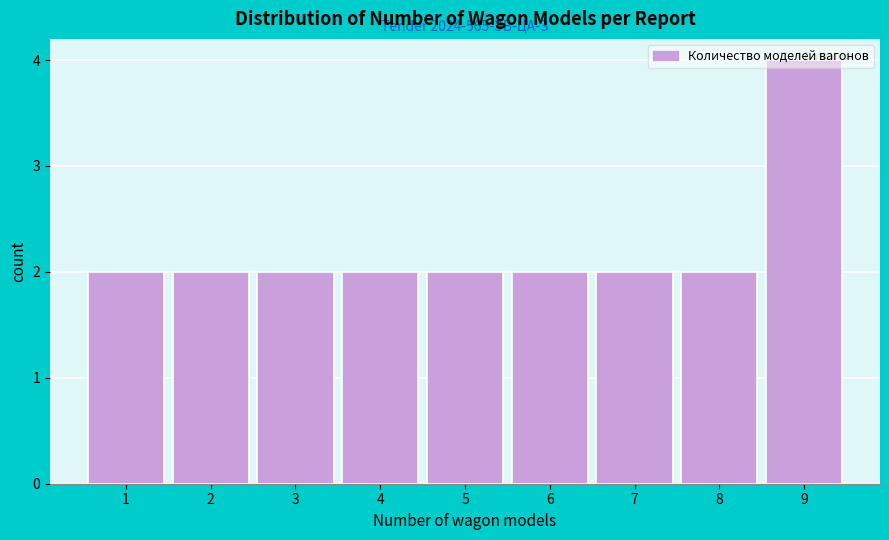

What is the value of the 7th bar from the left?

2